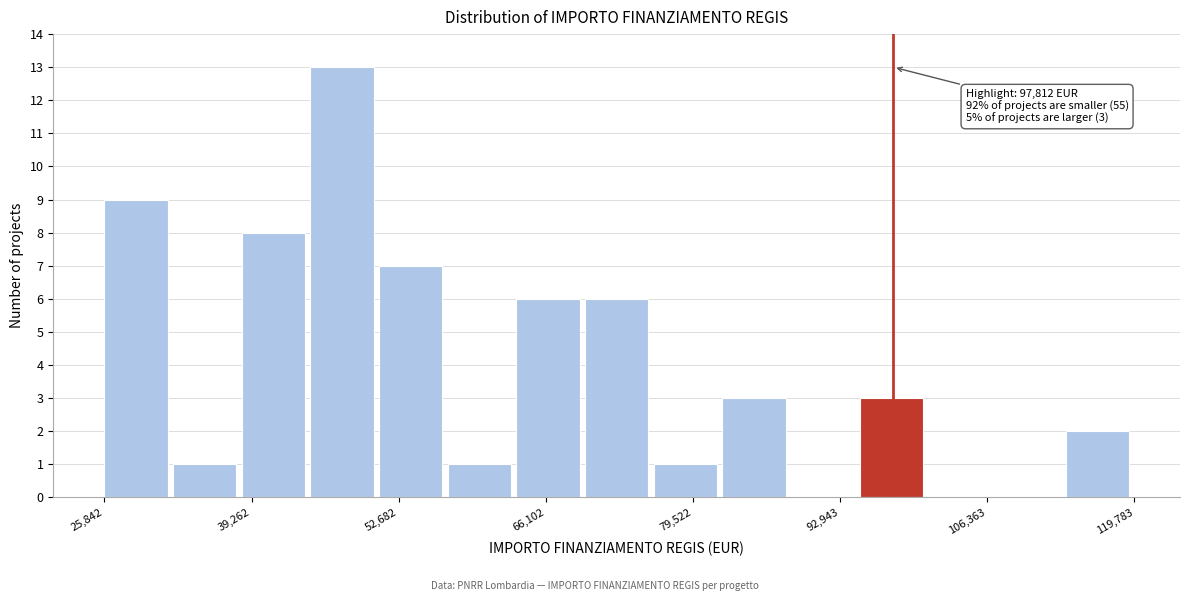

Around what value on the x-axis is the tallest bar? Give the approximate position of its centre, as read against the axis.

48000